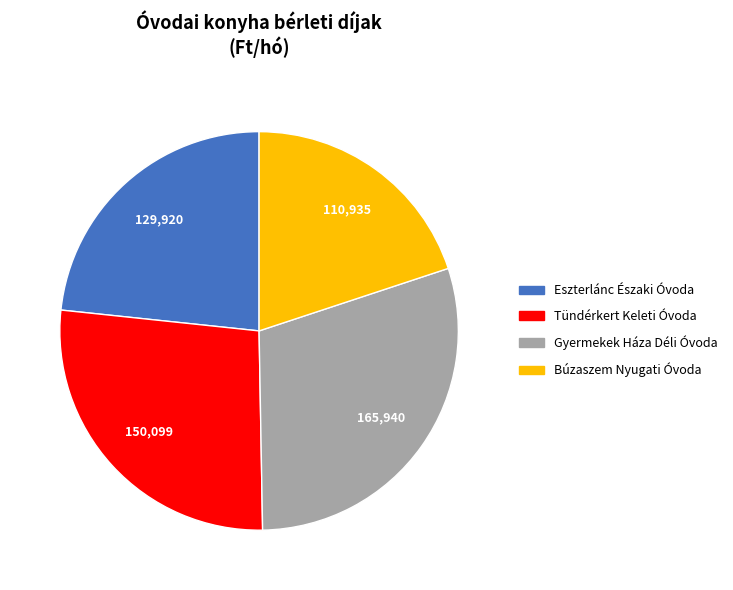

Is it true that Búzaszem Nyugati Óvoda is 20% of the pie?

True